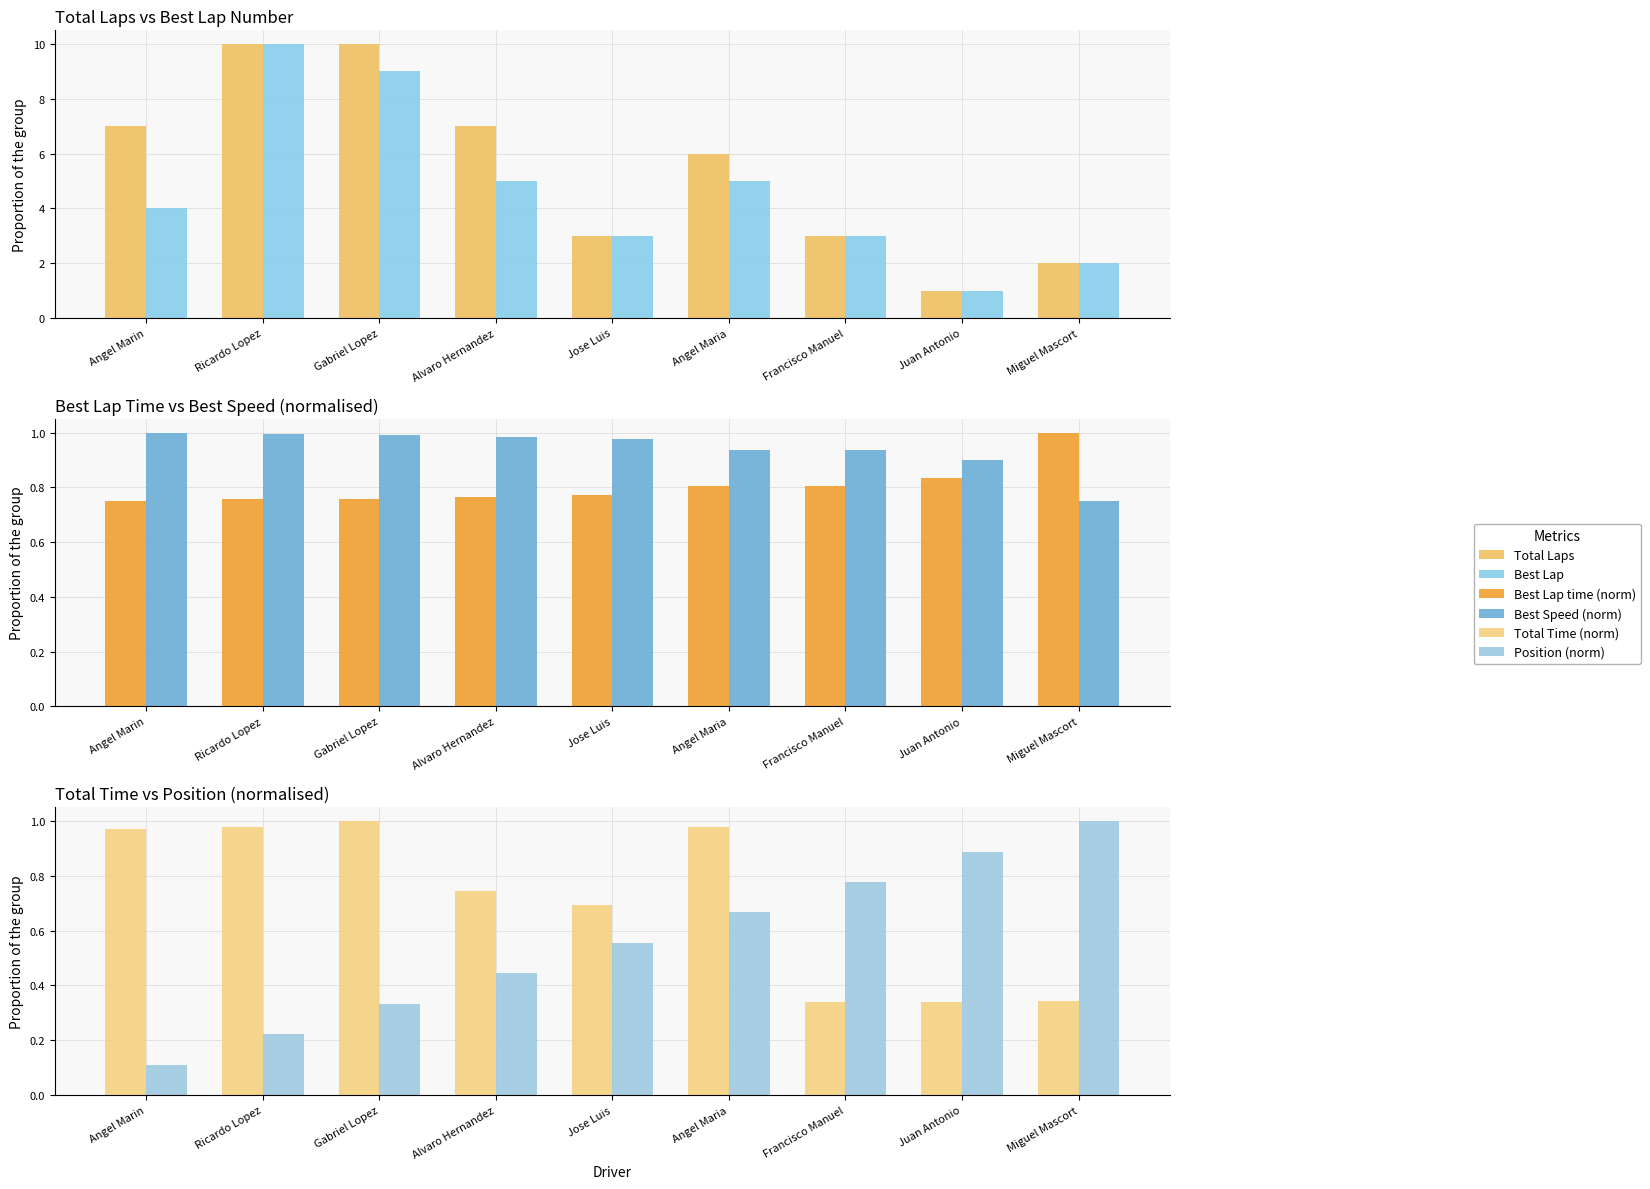

The value of Best Lap at Francisco Manuel is 4.7. True or false?

False